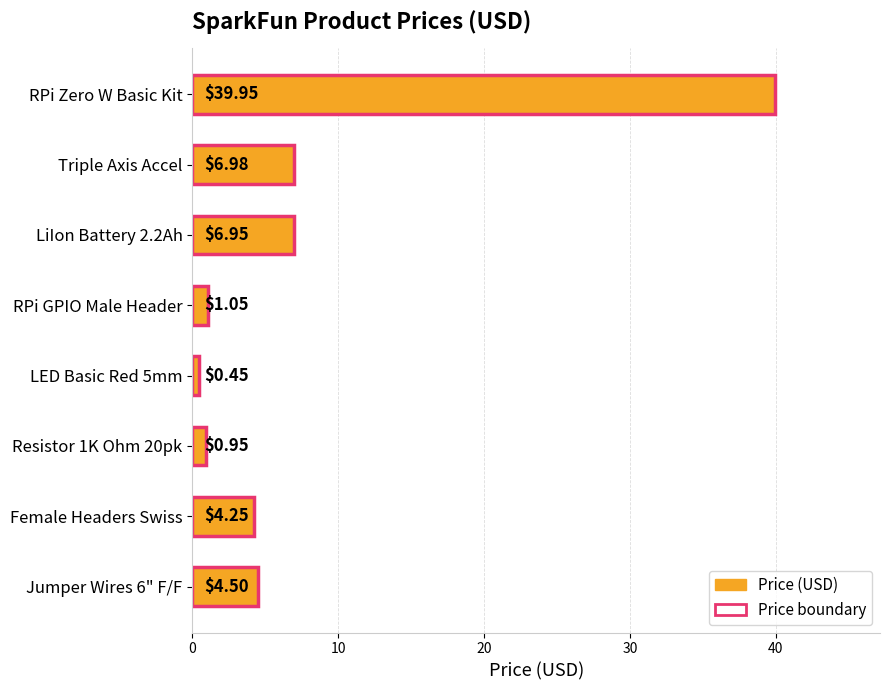

Between LiIon Battery 2.2Ah and Female Headers Swiss, which is larger?

LiIon Battery 2.2Ah